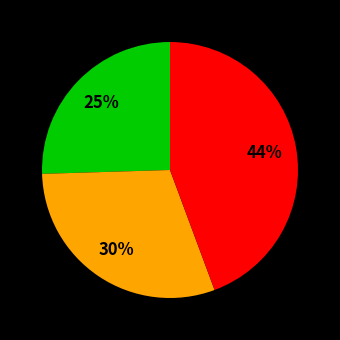

Count the number of slices in the pie.

3